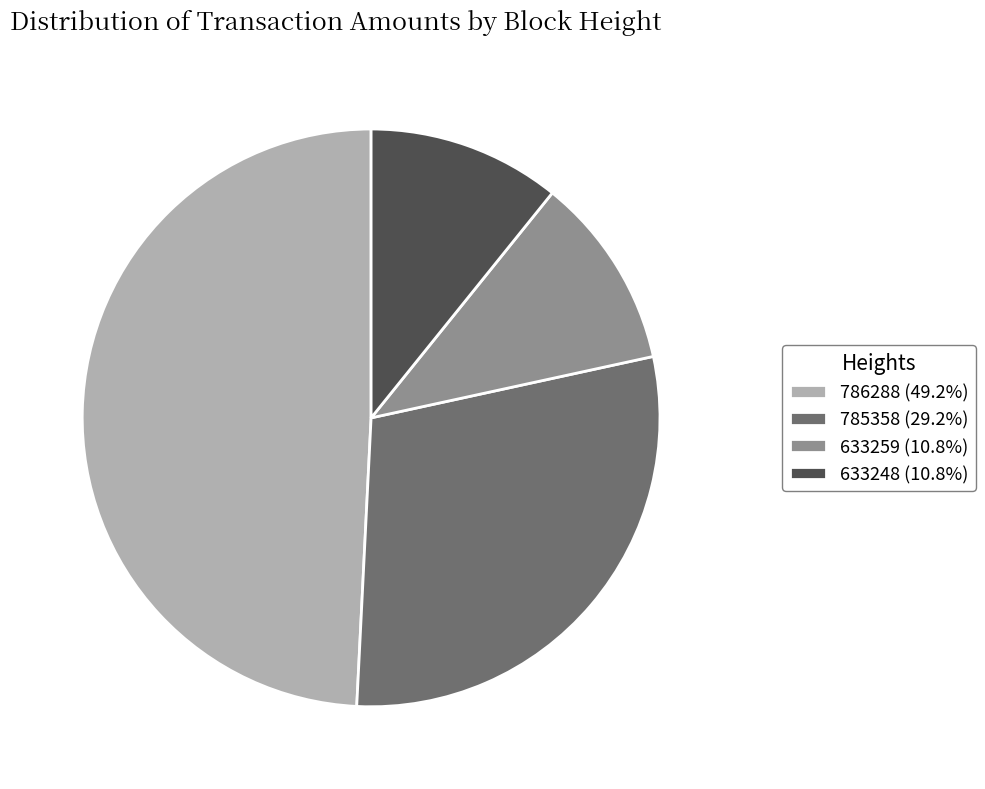

Count the number of slices in the pie.

4